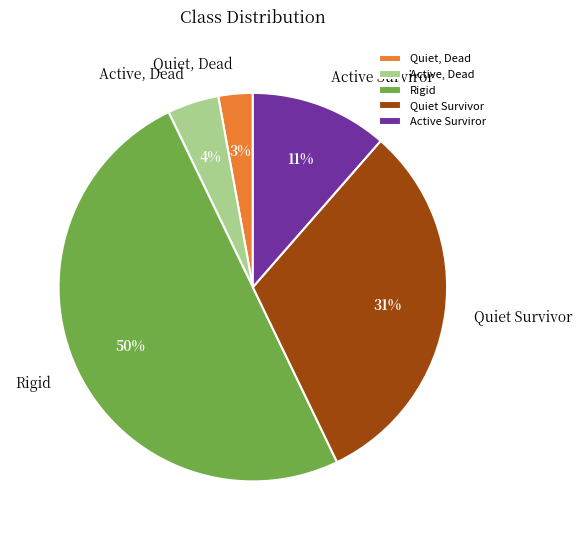

What is the largest slice in the pie chart?

Rigid